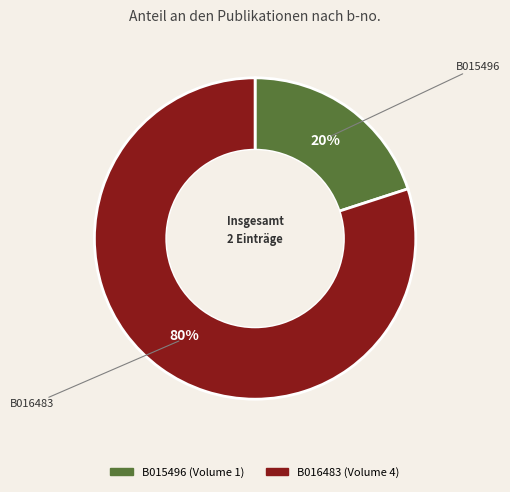

To the nearest percent, what is the difference between the B016483 and B015496 slice percentages?

60%